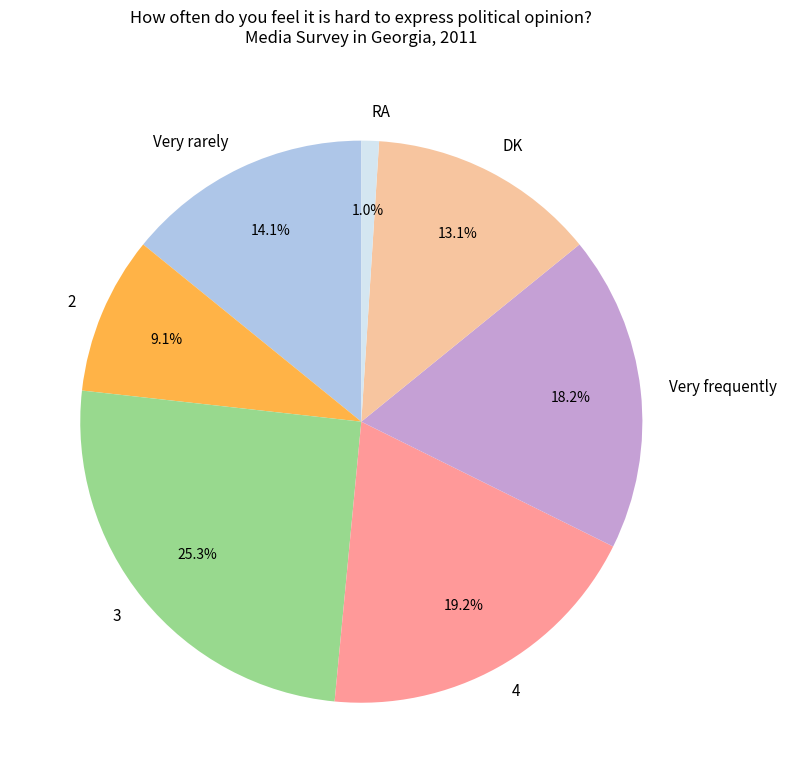

Does any single category account for the majority?

No